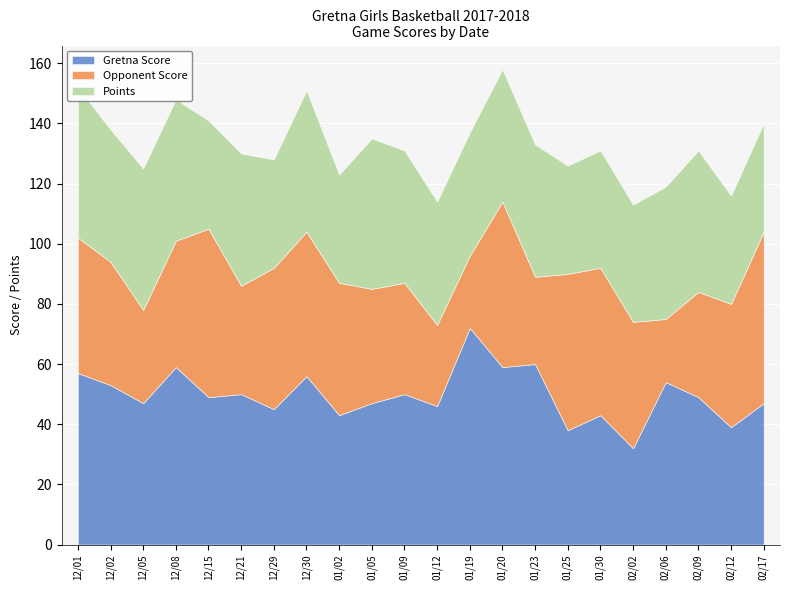

What is the difference between the maximum and minimum values in the Points series?

14